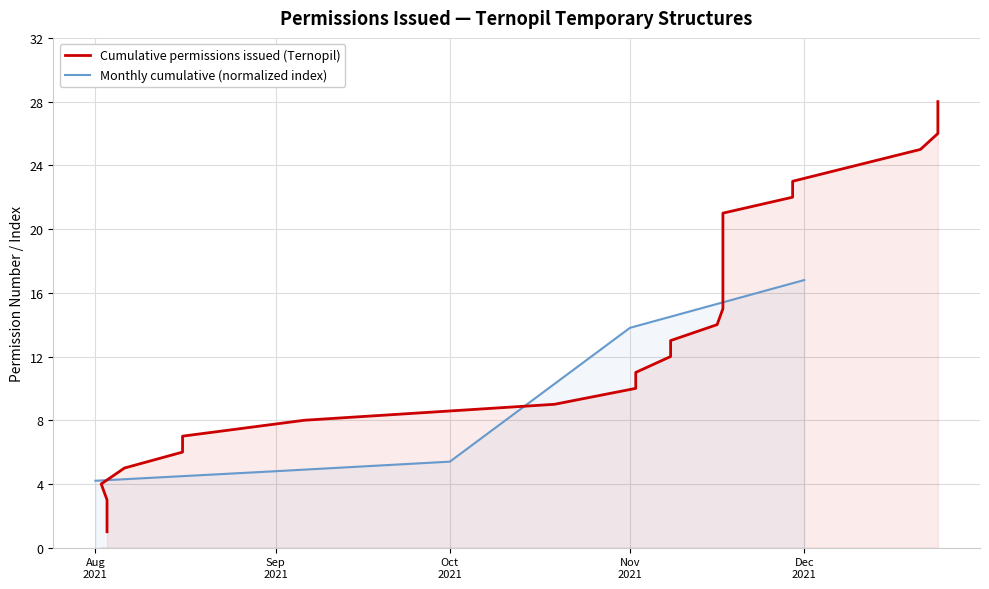

The chart shows a value of 7 at 2021-08-16. True or false?

True